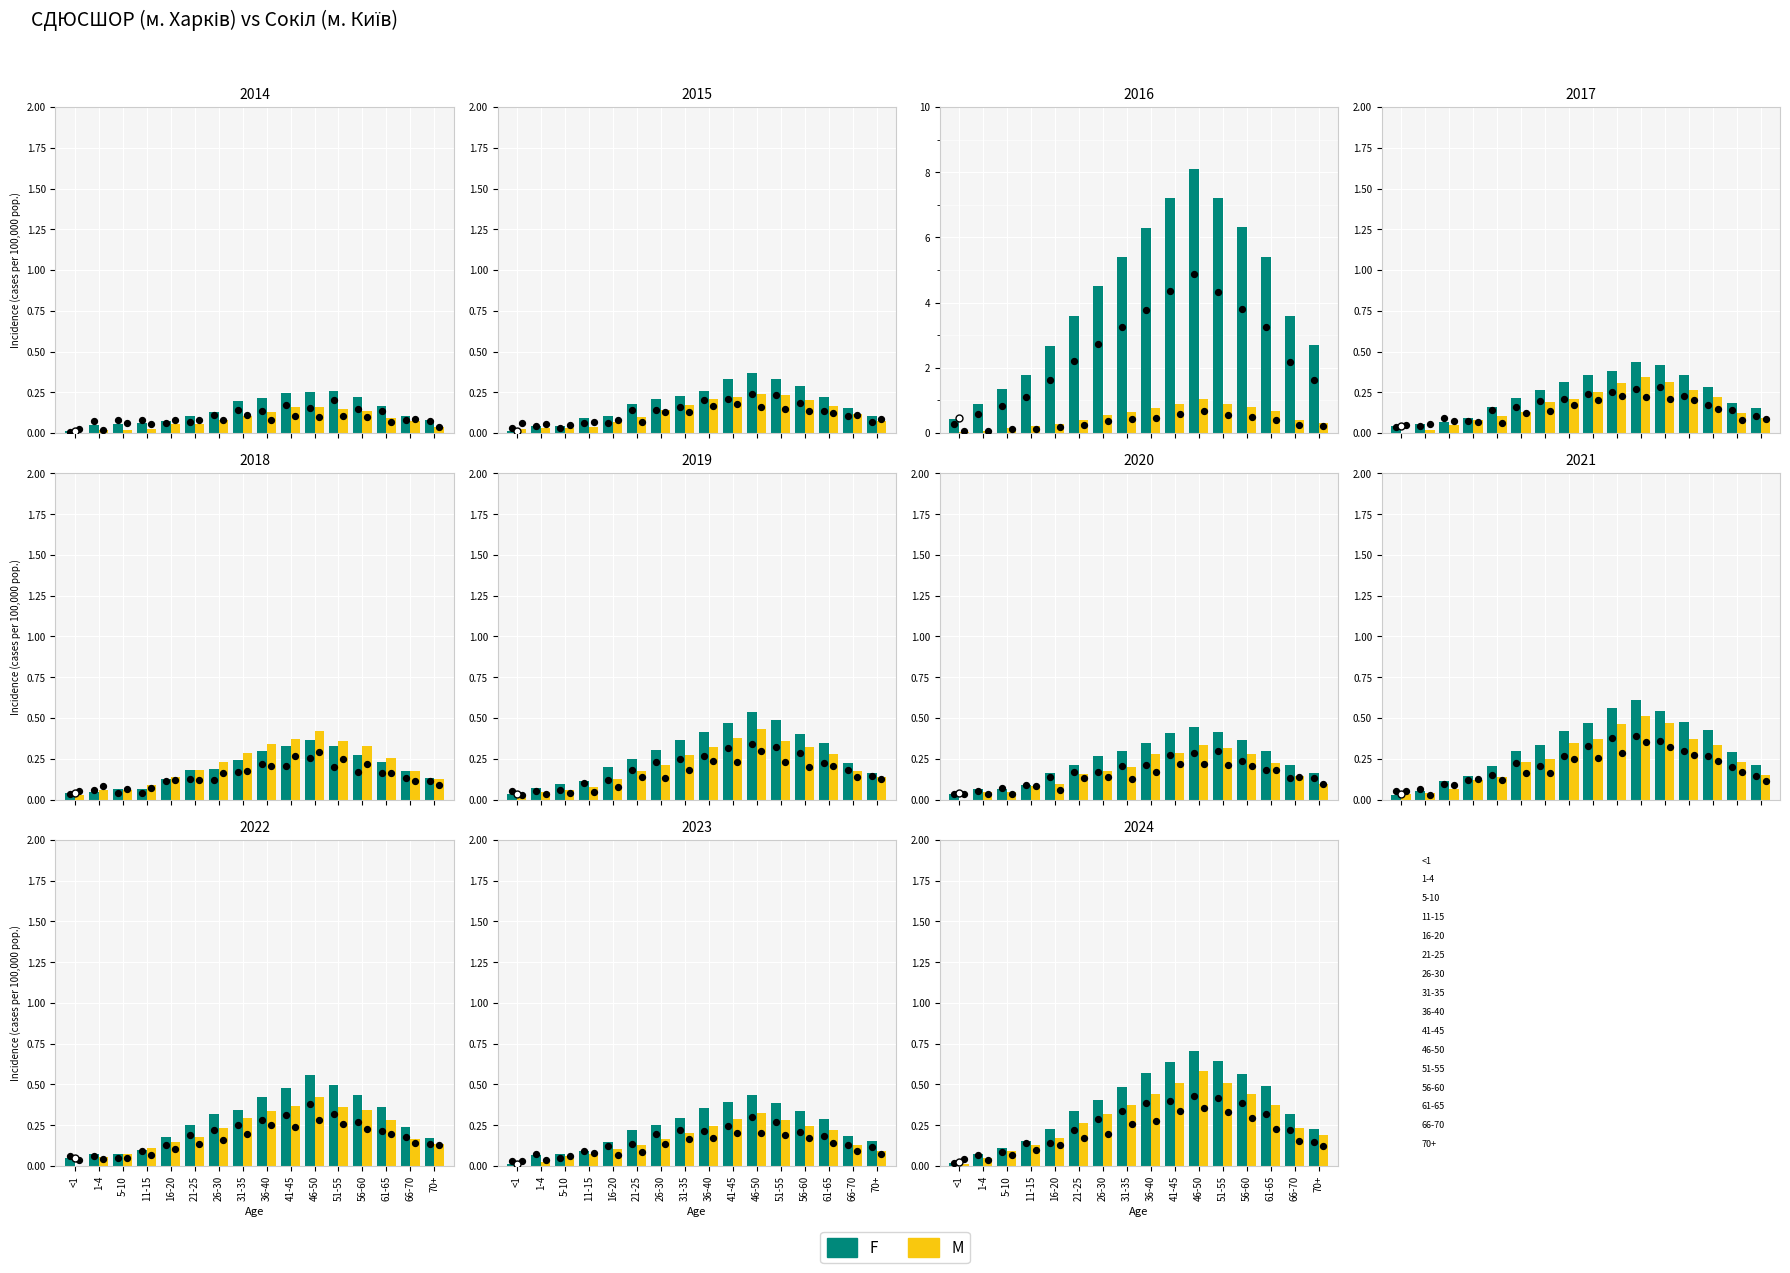

At which category is the sum across all series the highest?

46-50